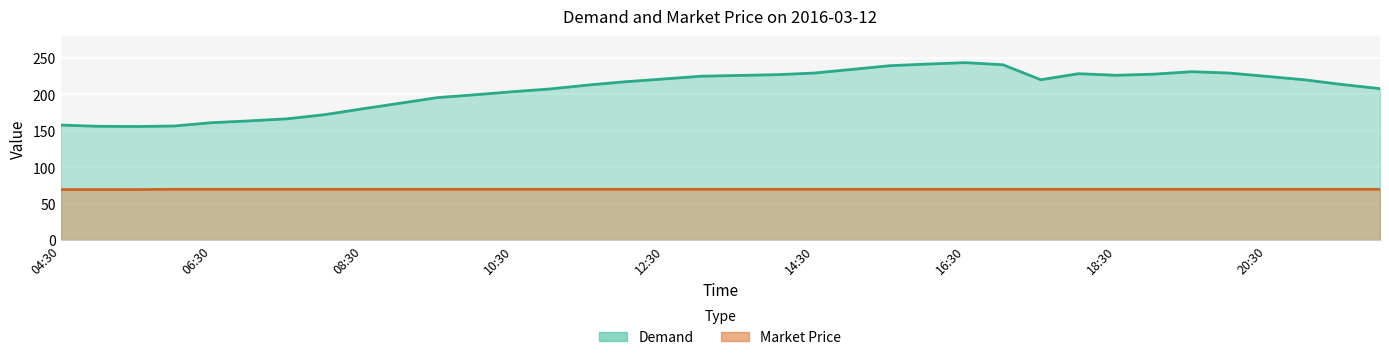

True or false: Demand has more than 0 points higher than both neighbors.

True